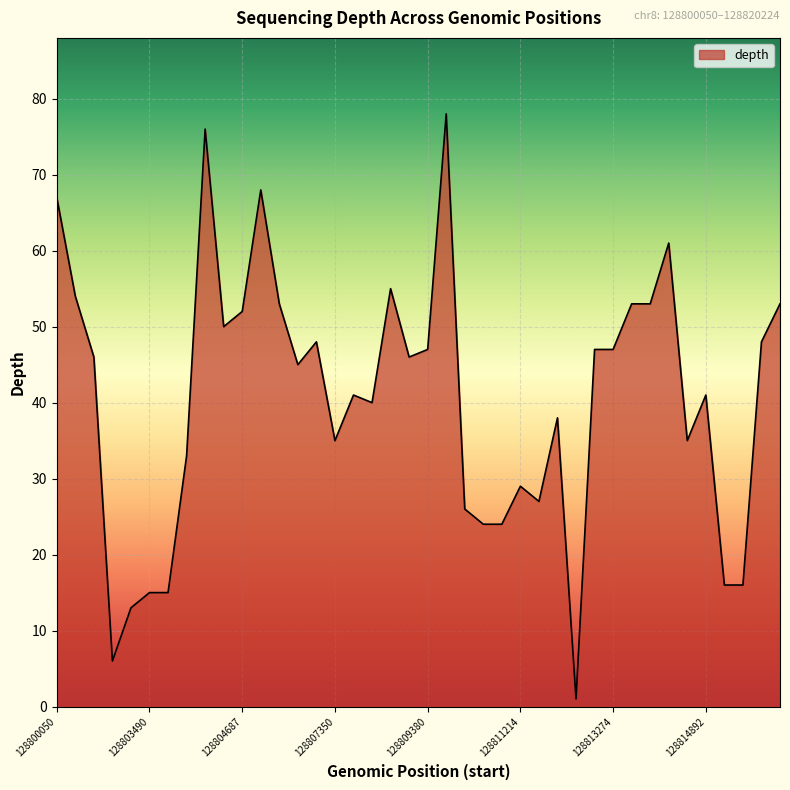

What is the maximum value shown in the chart?

78